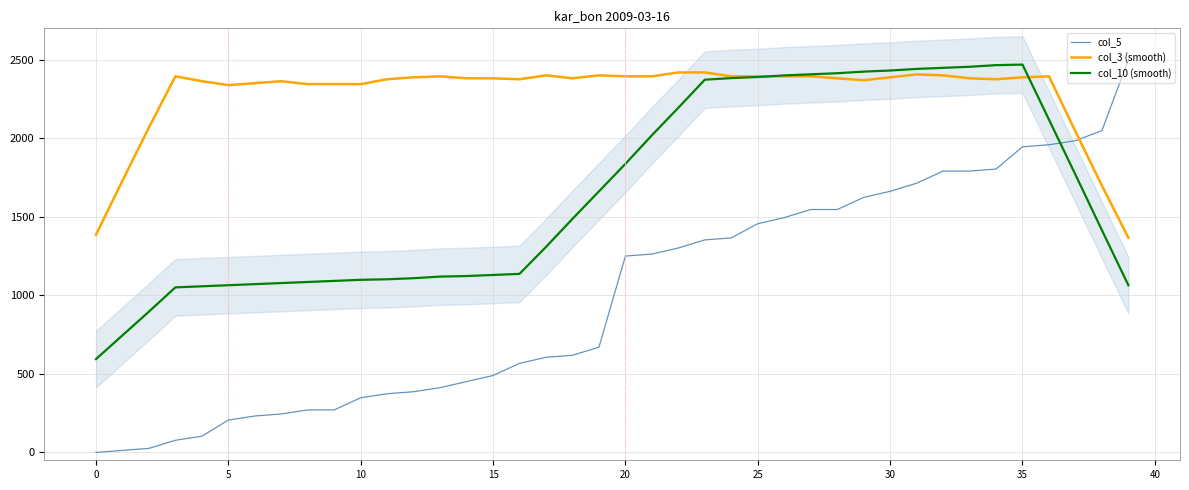

In col_10 (smooth), how many points are higher than both neighbors (excluding endpoints)?

1